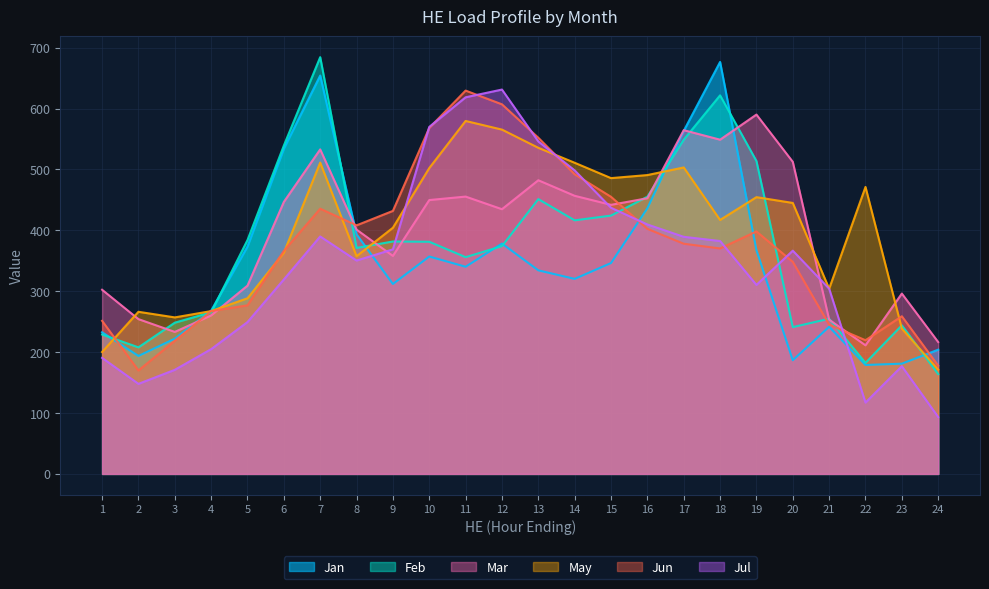

Read the Feb value at 11.

355.9